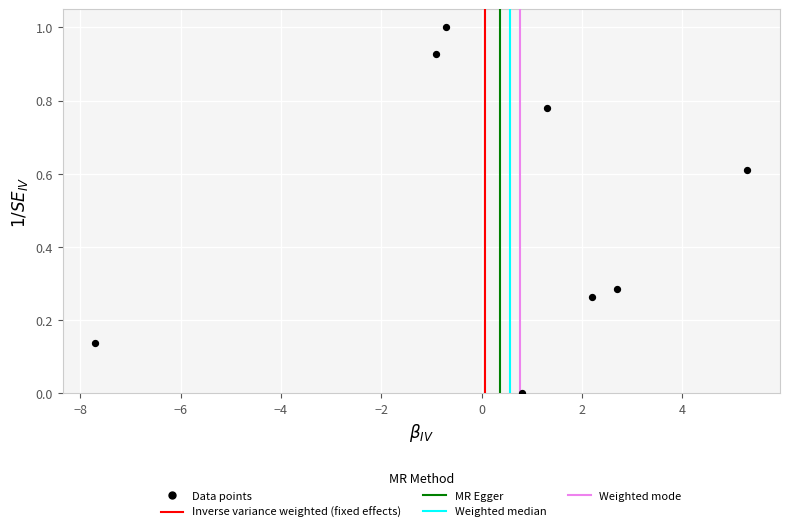

What is the average X value?

0.4